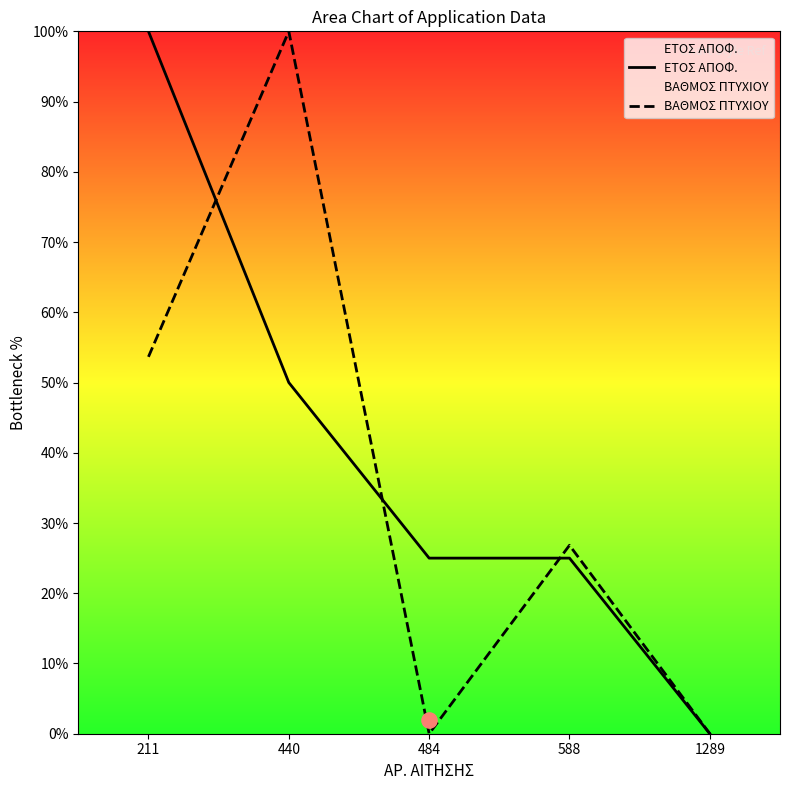

Is the value of ΕΤΟΣ ΑΠΟΦ. at 1289 greater than the value of ΒΑΘΜΟΣ ΠΤΥΧΙΟΥ at 440?

No